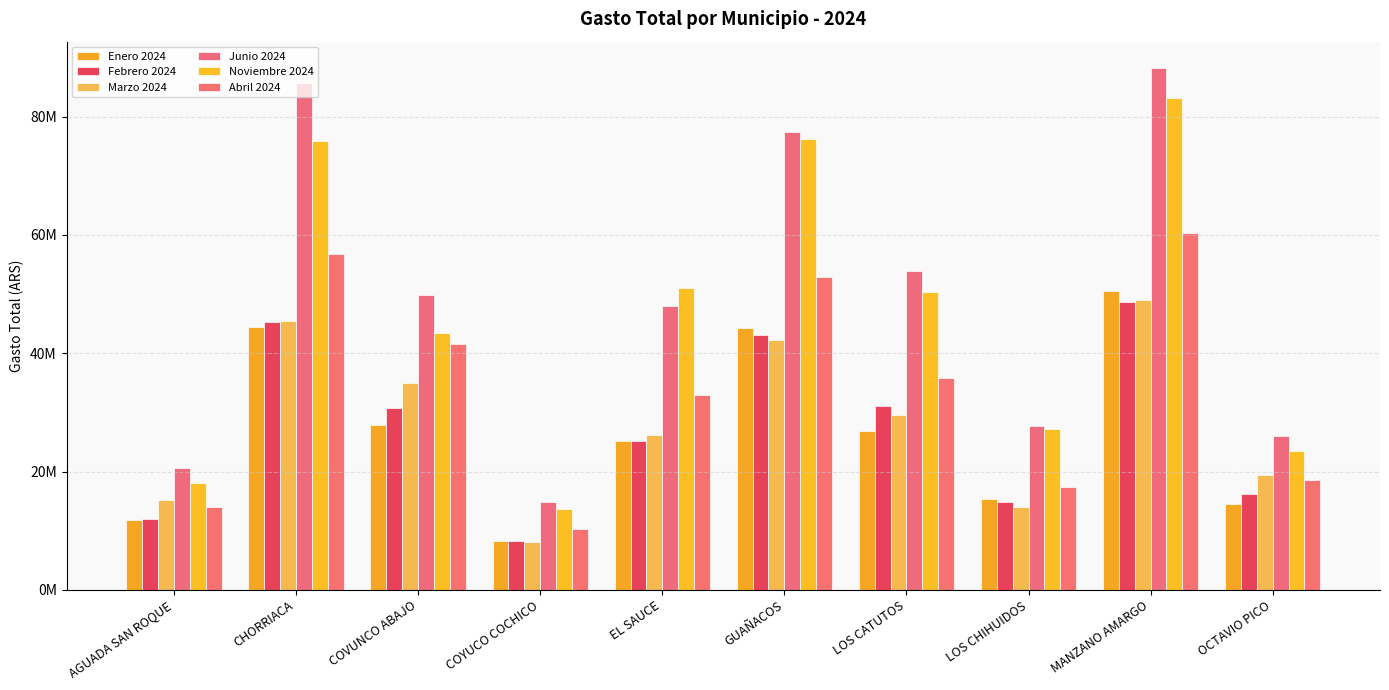

Which series has the largest range (max minus min)?

Junio 2024